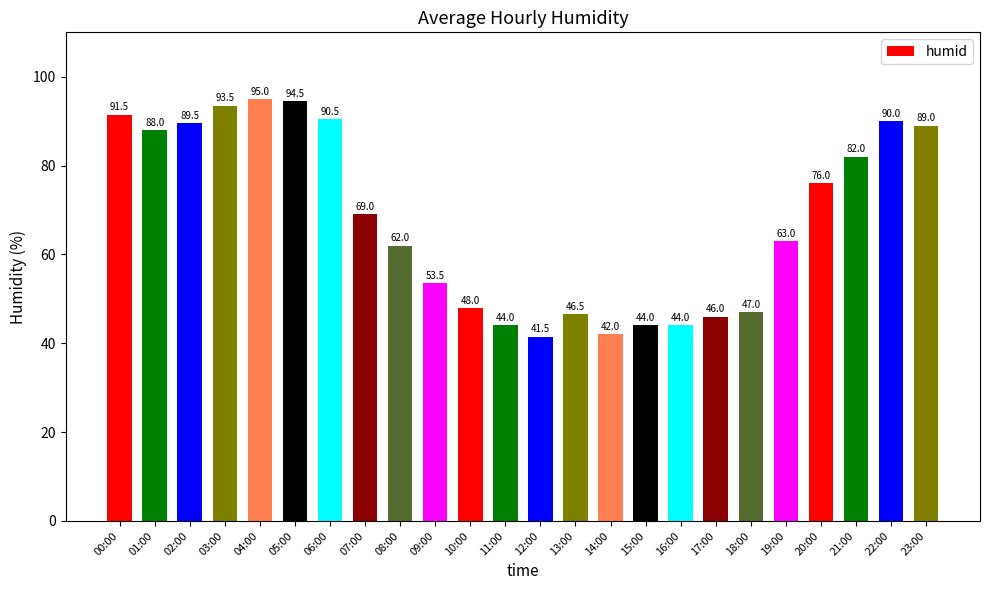

Which label corresponds to the largest value in the chart?

04:00